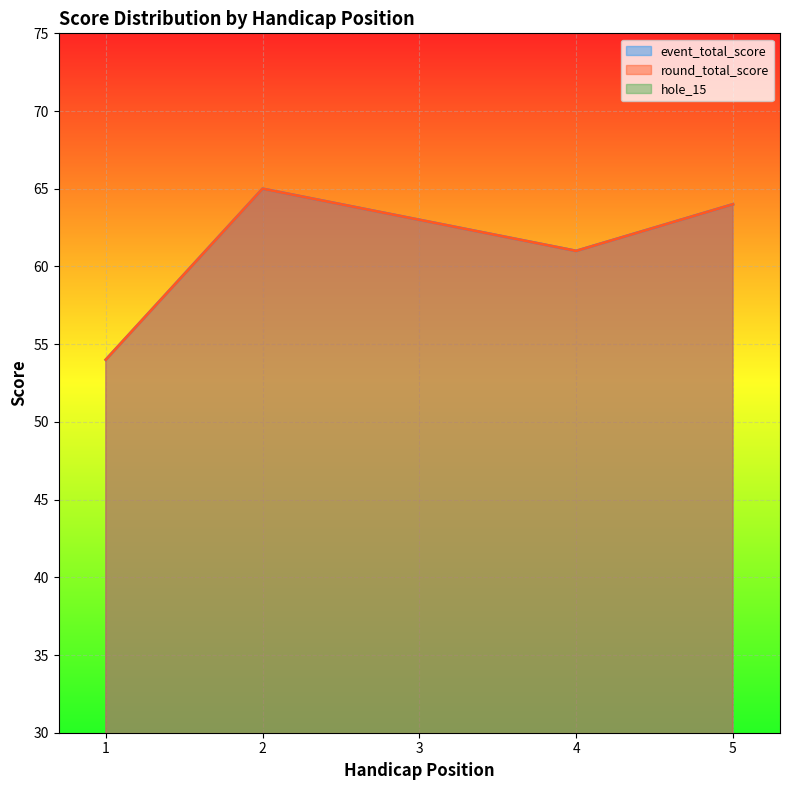

How many values in the hole_15 series exceed 4?

1